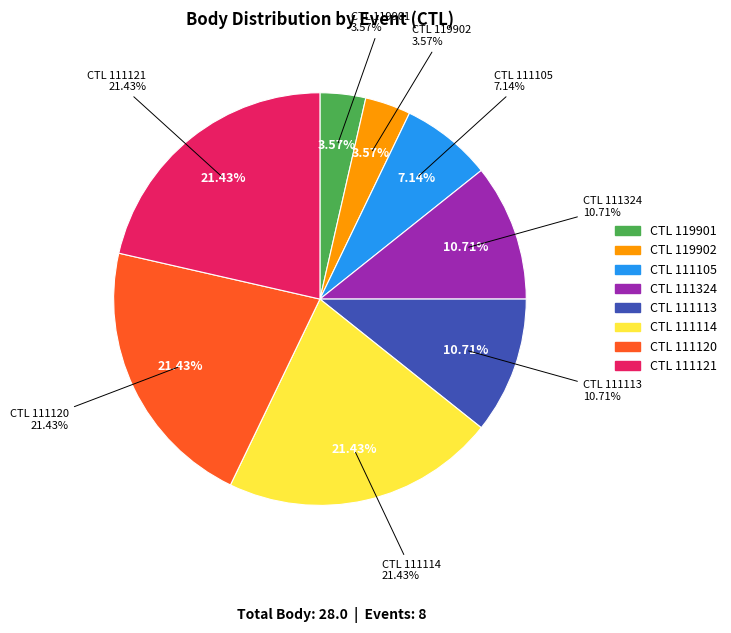

How many segments does this pie chart have?

8